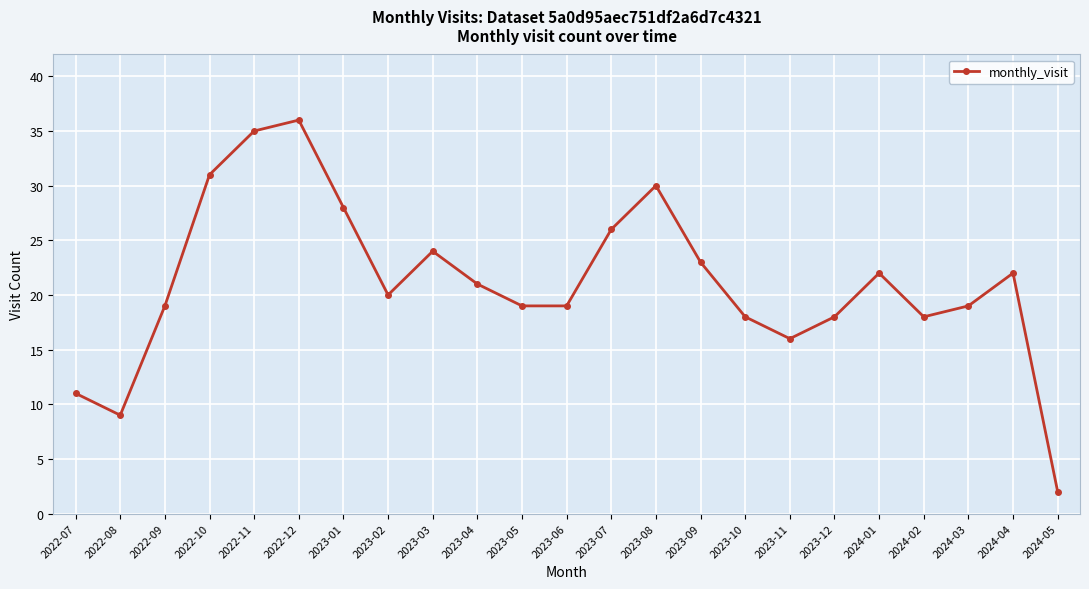

What is the label of the 18th point from the right?

2022-12